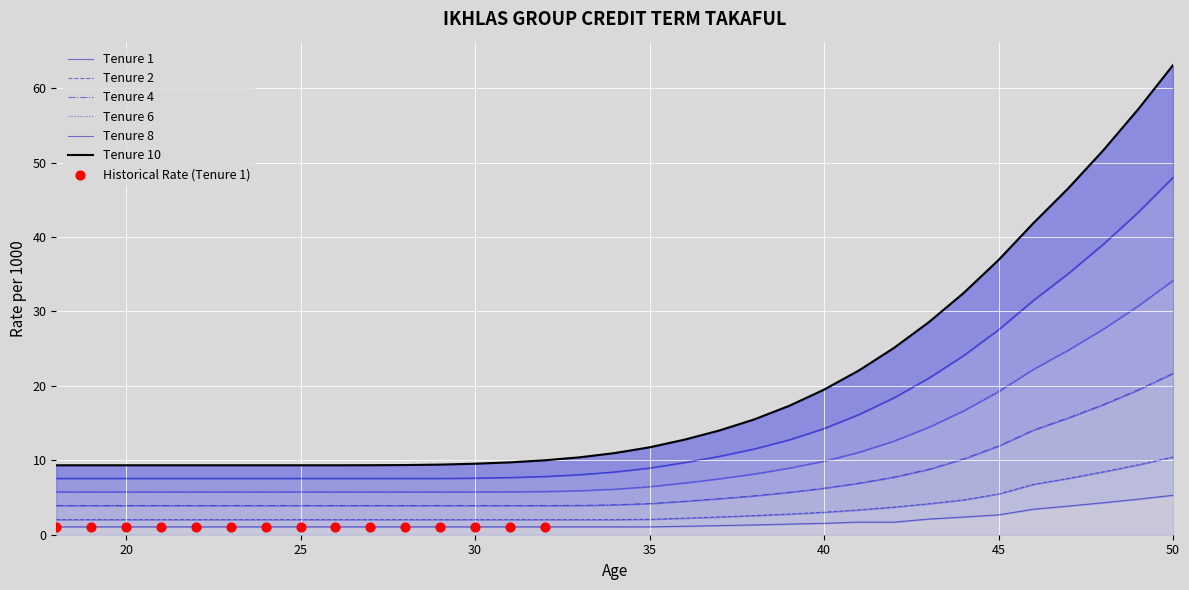

Which series contains the highest Y value?

Tenure 10